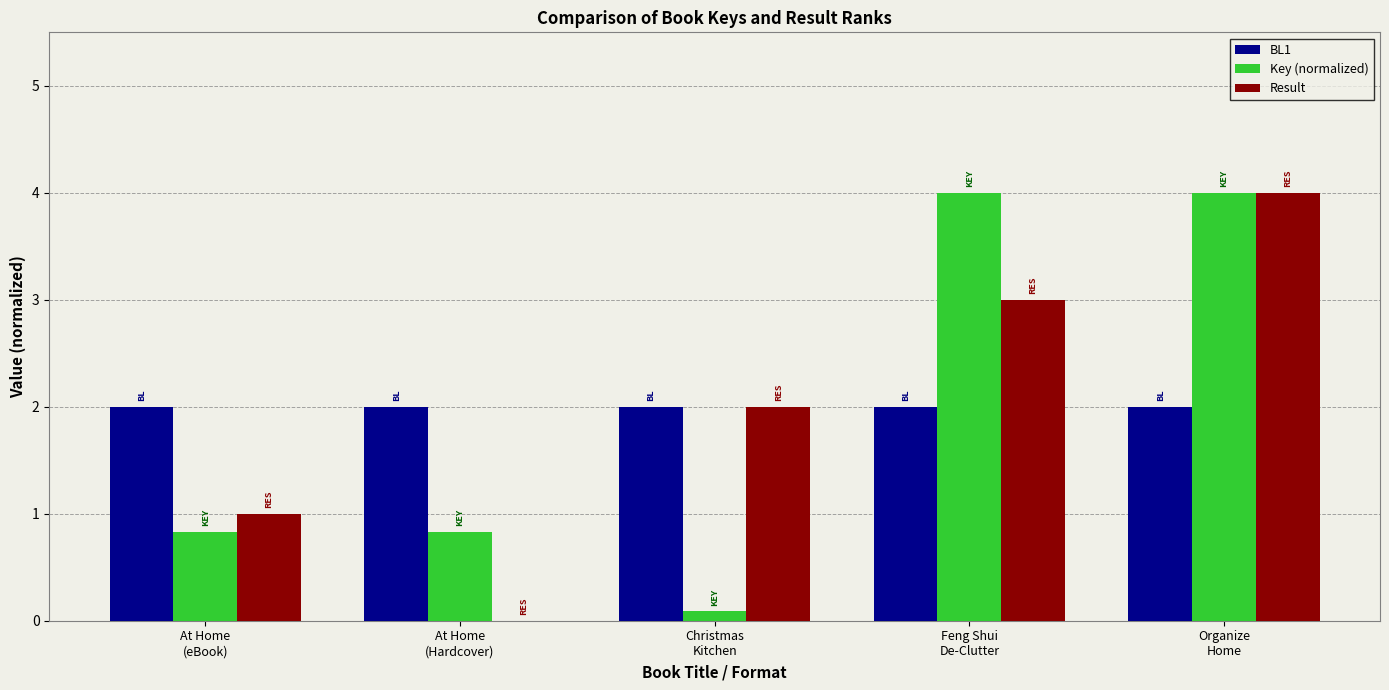

What is the highest value of the Result series?

4.0